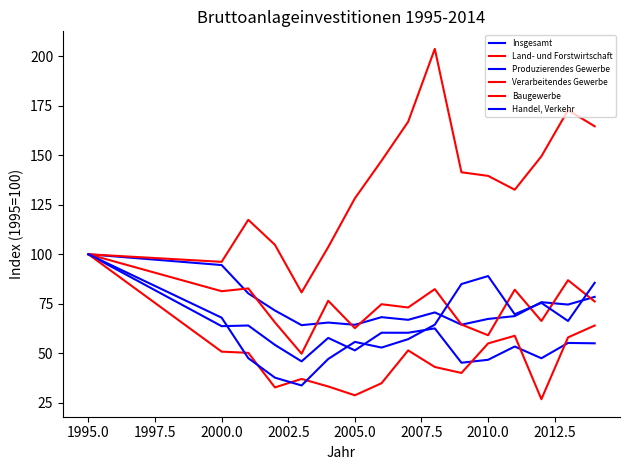

True or false: Baugewerbe and Insgesamt cross at least once.

False